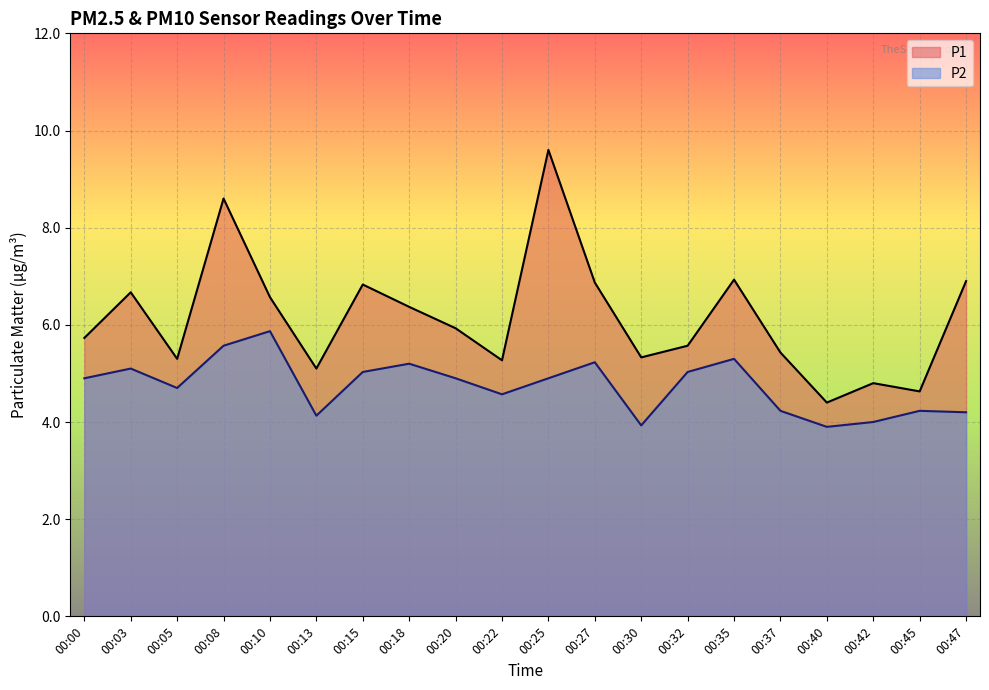

At which category does P2 reach its first local valley?

00:05